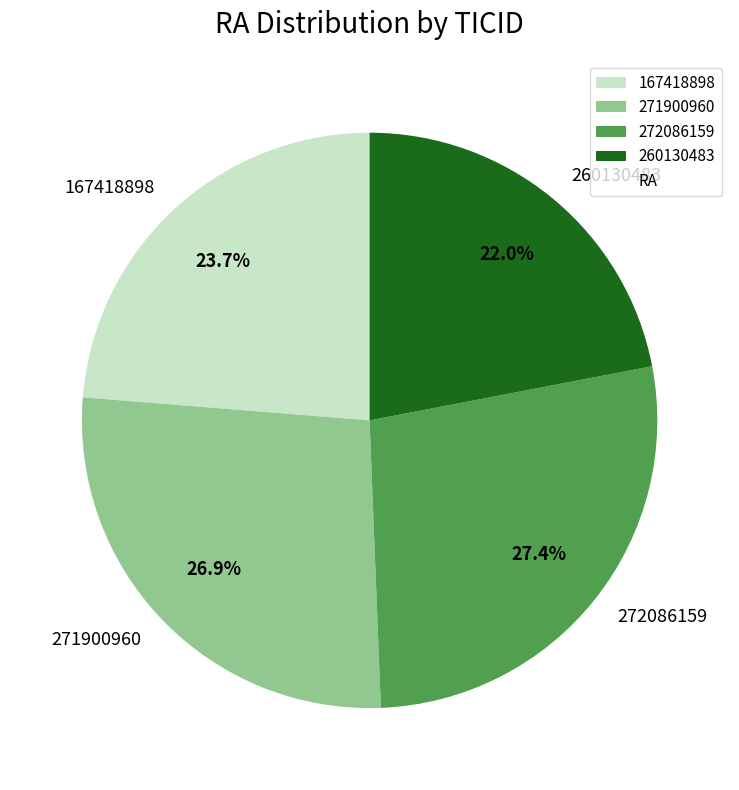

Is there a majority slice in this chart?

No